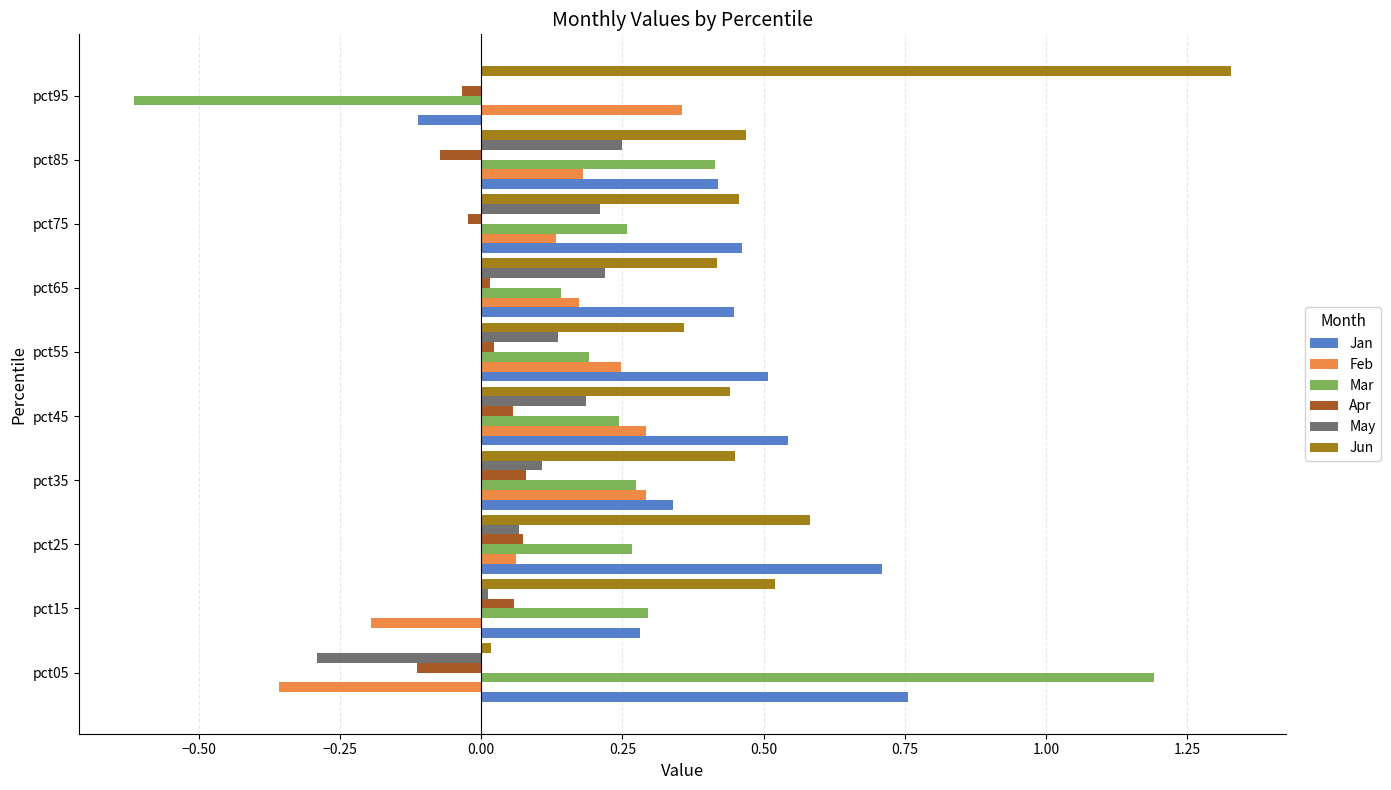

What is the sum of all May values?

0.9